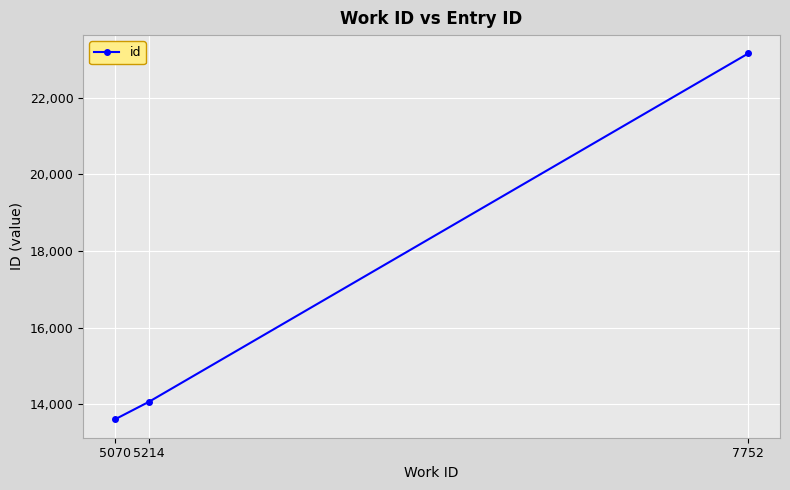

Rank the categories by value from highest to lowest.

7752, 5214, 5070